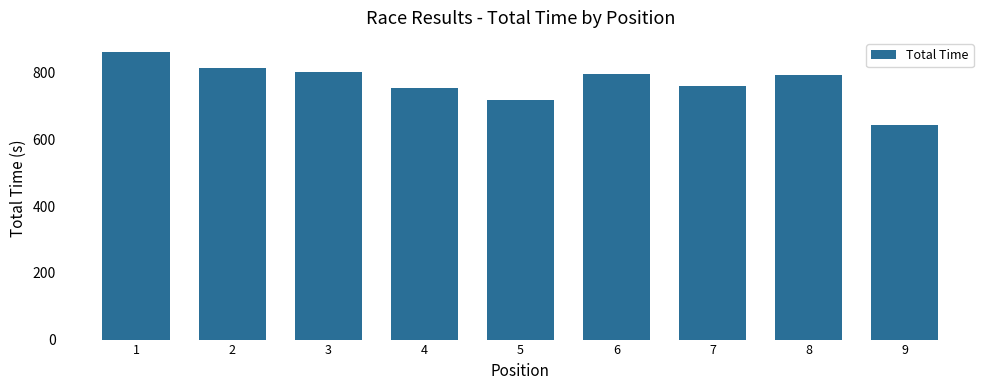

What is the value of the 3rd bar from the left?

802.3